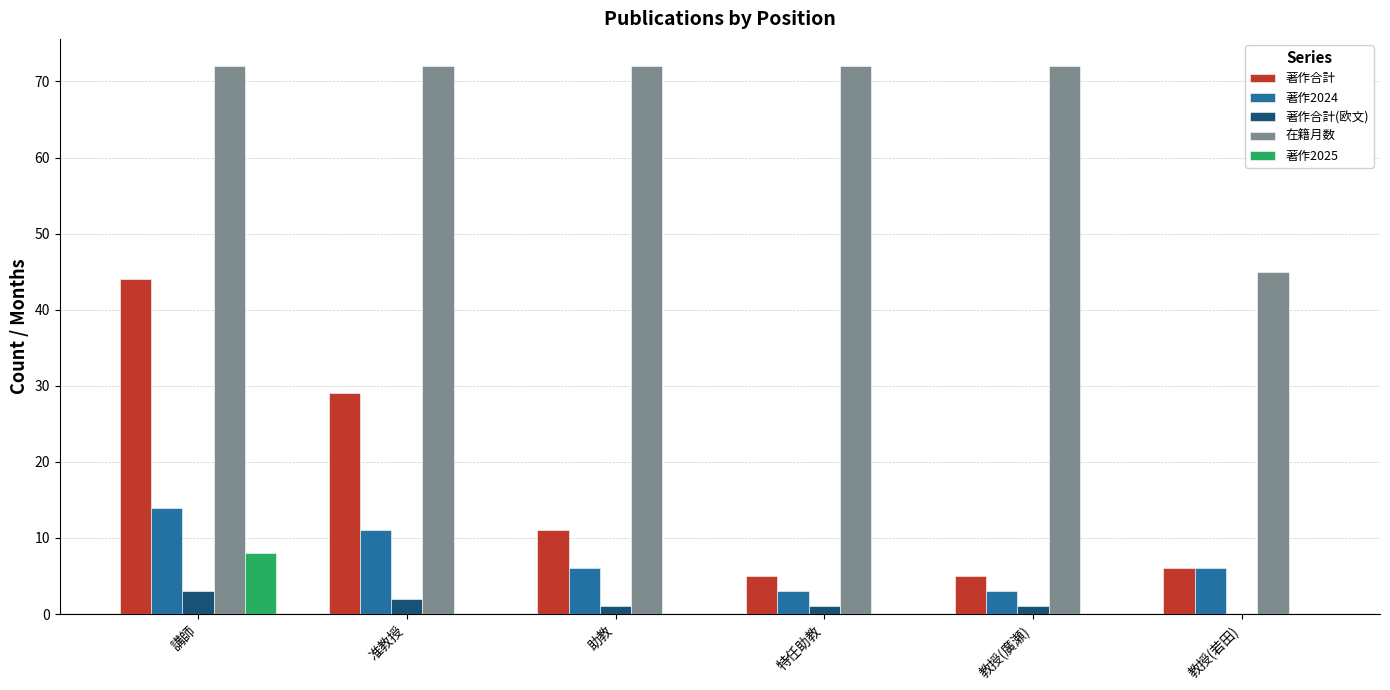

Reading right to left, transcribe all the data shown in this chart.

著作合計: 教授(若田)=6	教授(廣瀬)=5	特任助教=5	助教=11	准教授=29	講師=44
著作2024: 教授(若田)=6	教授(廣瀬)=3	特任助教=3	助教=6	准教授=11	講師=14
著作合計(欧文): 教授(若田)=0	教授(廣瀬)=1	特任助教=1	助教=1	准教授=2	講師=3
在籍月数: 教授(若田)=45	教授(廣瀬)=72	特任助教=72	助教=72	准教授=72	講師=72
著作2025: 教授(若田)=0	教授(廣瀬)=0	特任助教=0	助教=0	准教授=0	講師=8